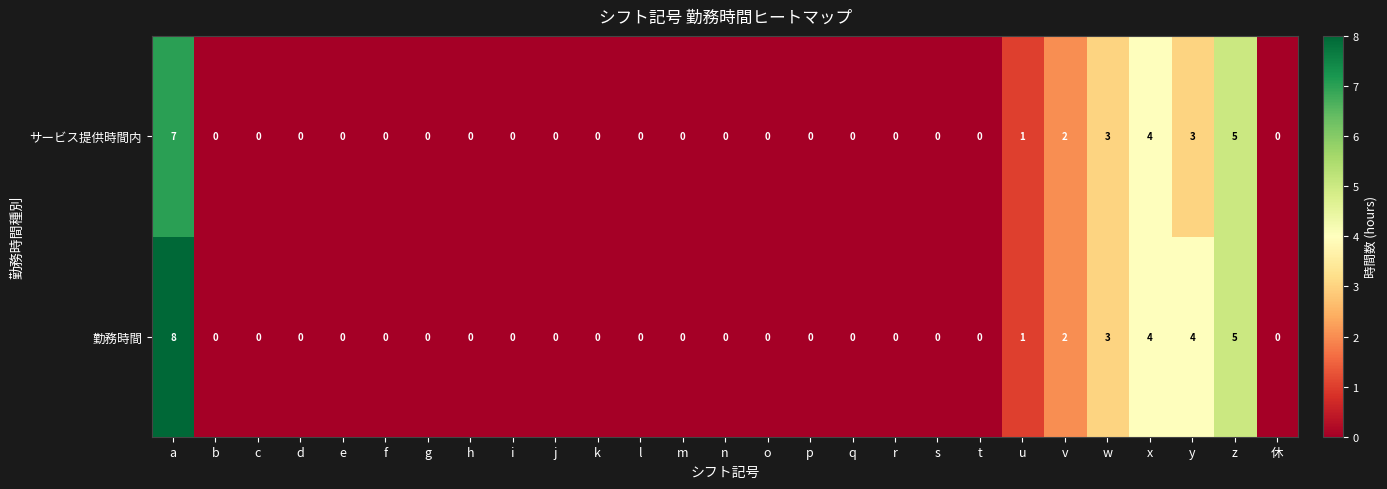

How many サービス提供時間内 values are between 0 and 1?

21